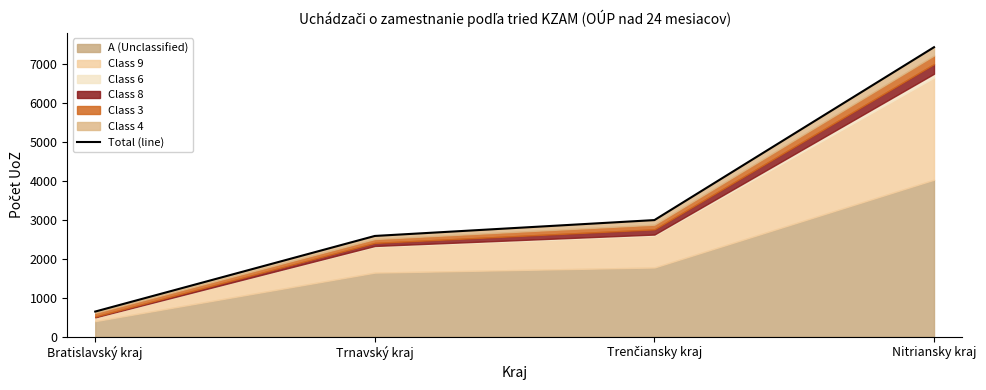

What is the average value?

3408